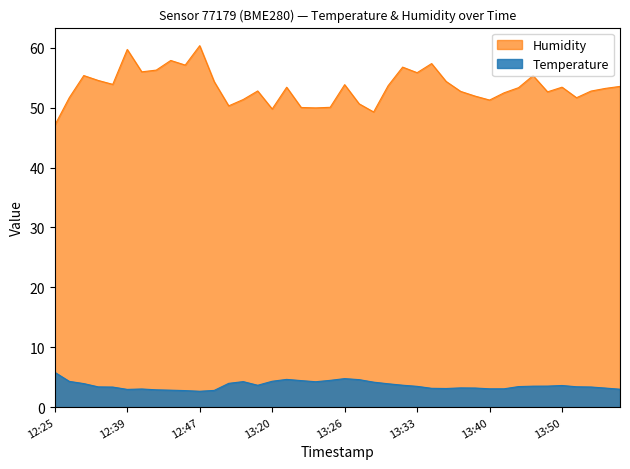

What is the value of the Humidity point at the 23rd from the left?

49.3